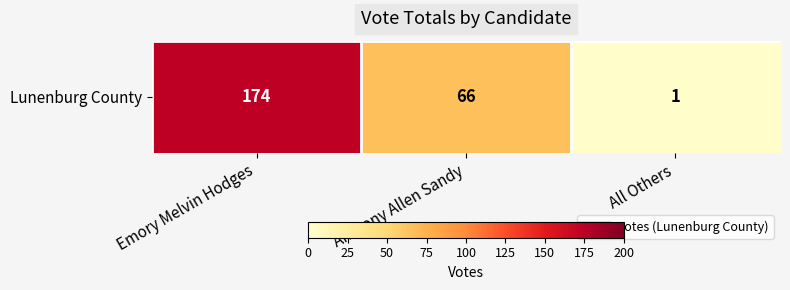

What is the change in value from Anthony Allen Sandy to All Others?

-65